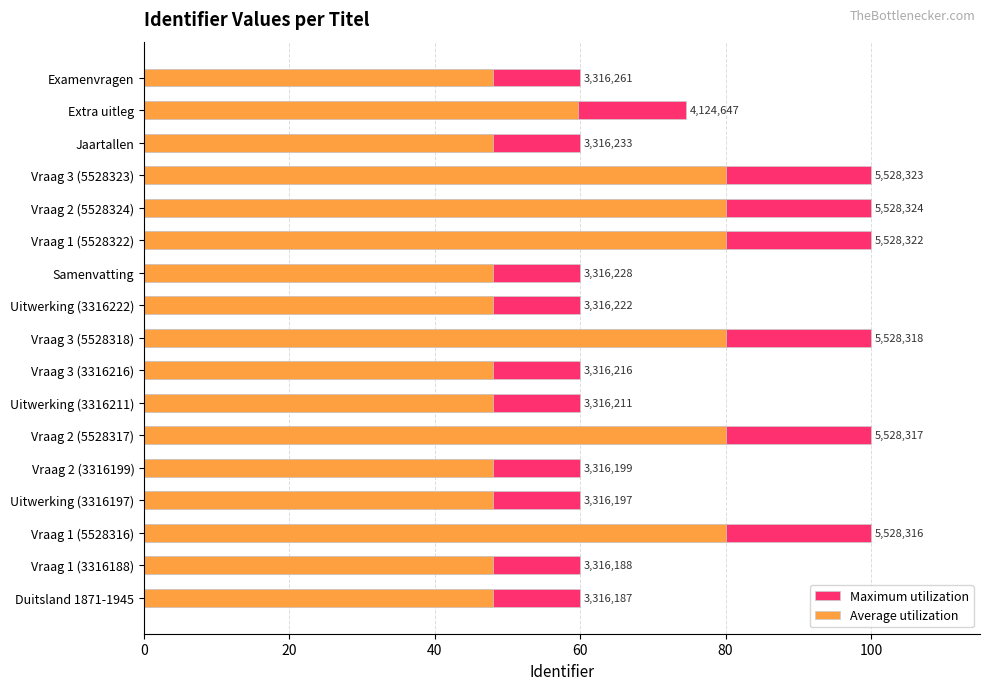

Count the number of categories in the chart.

17